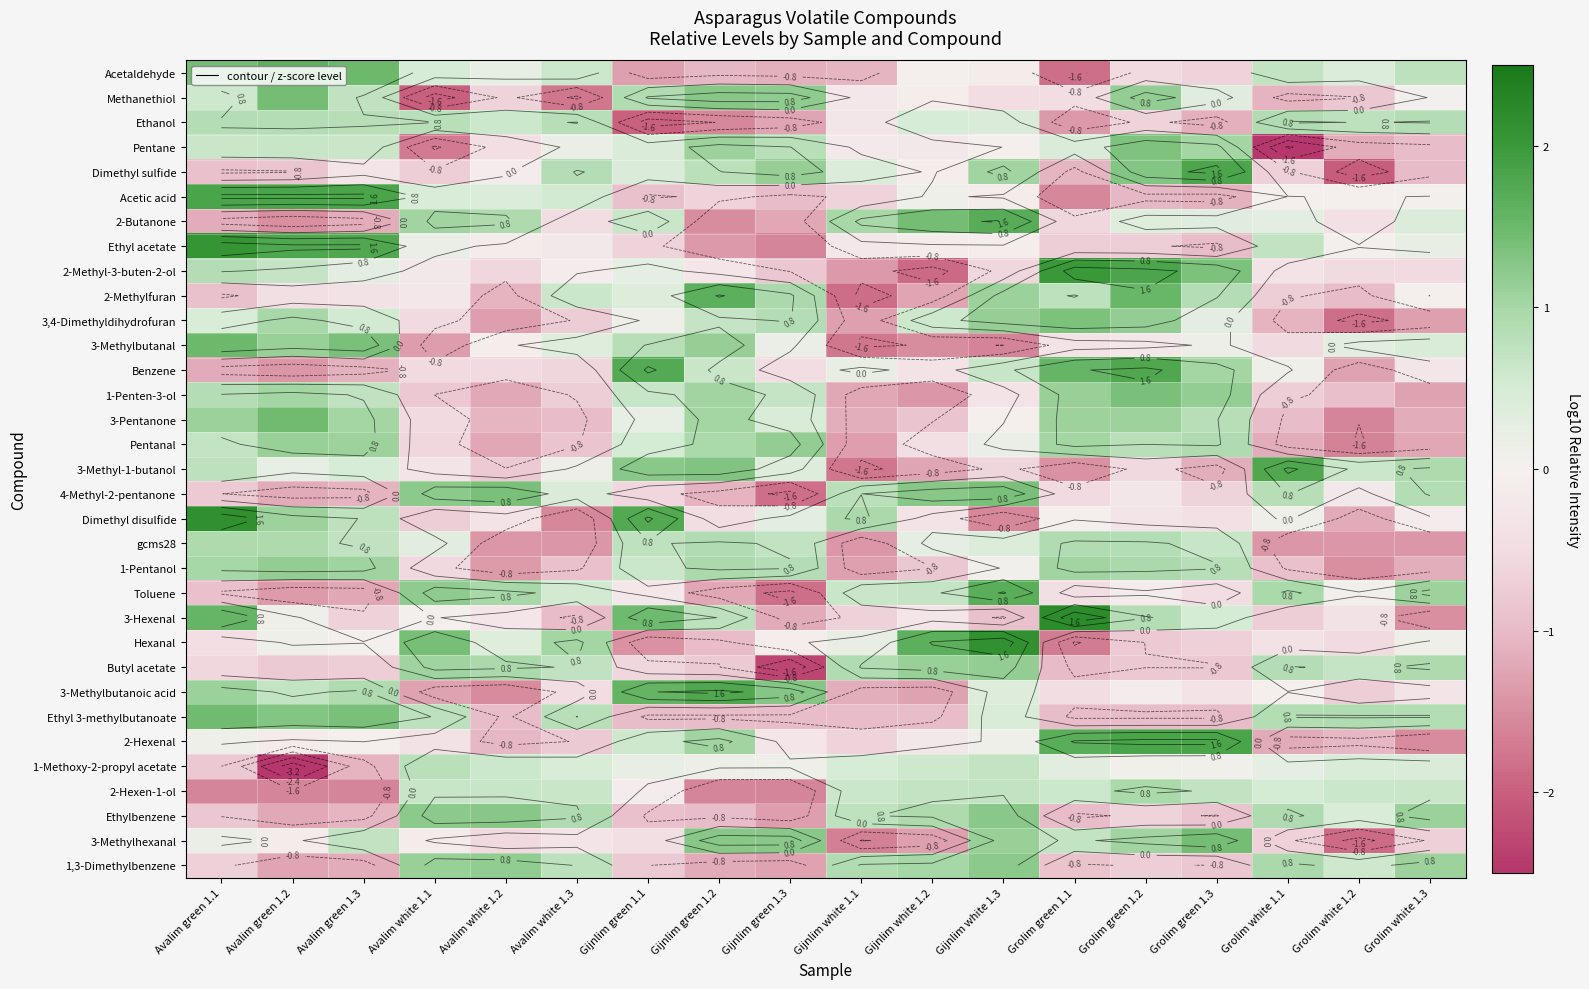

What is the total value across all series at Grolim white 1.2?

-16.3